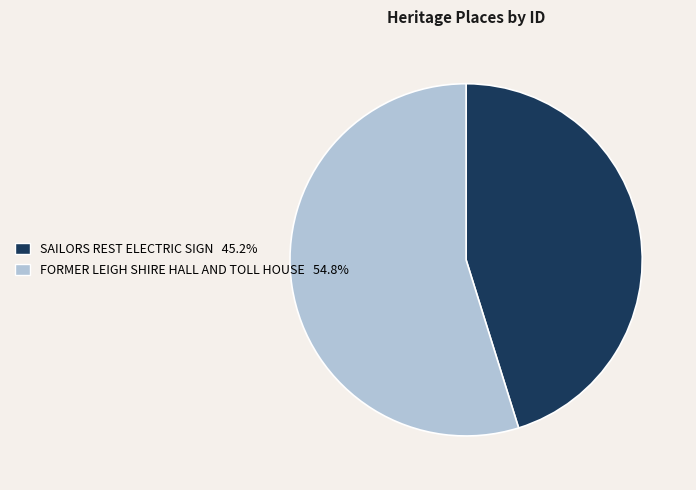

Combined, do SAILORS REST ELECTRIC SIGN and FORMER LEIGH SHIRE HALL AND TOLL HOUSE account for over 50%?

Yes